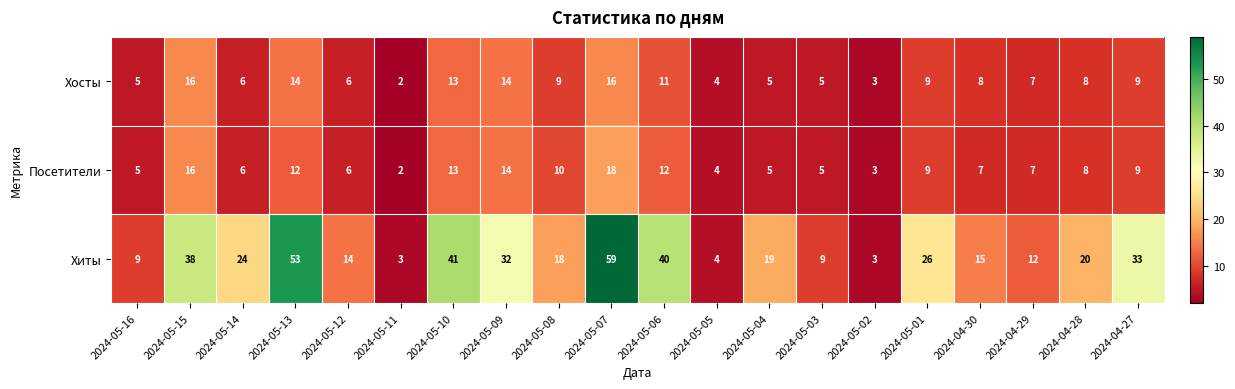

The value of Хиты at 2024-05-13 is 93. True or false?

False